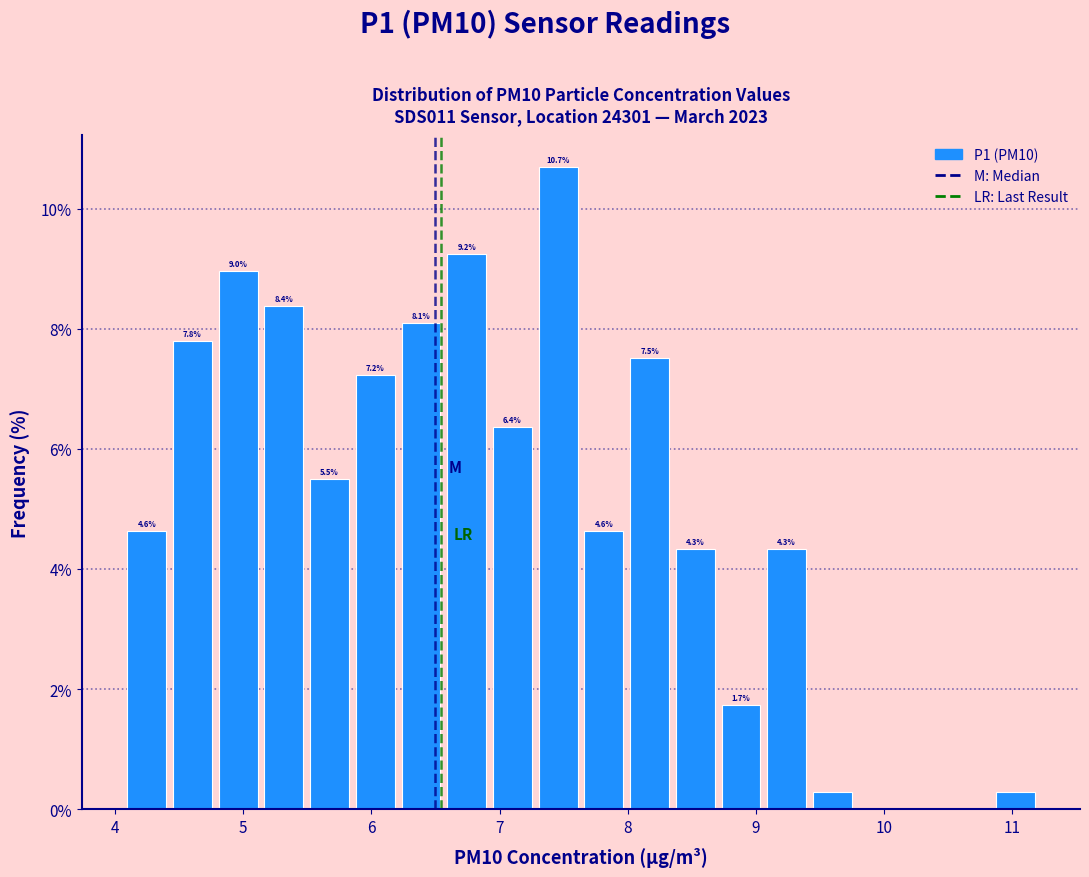

Around what value on the x-axis is the tallest bar? Give the approximate position of its centre, as read against the axis.

7.5